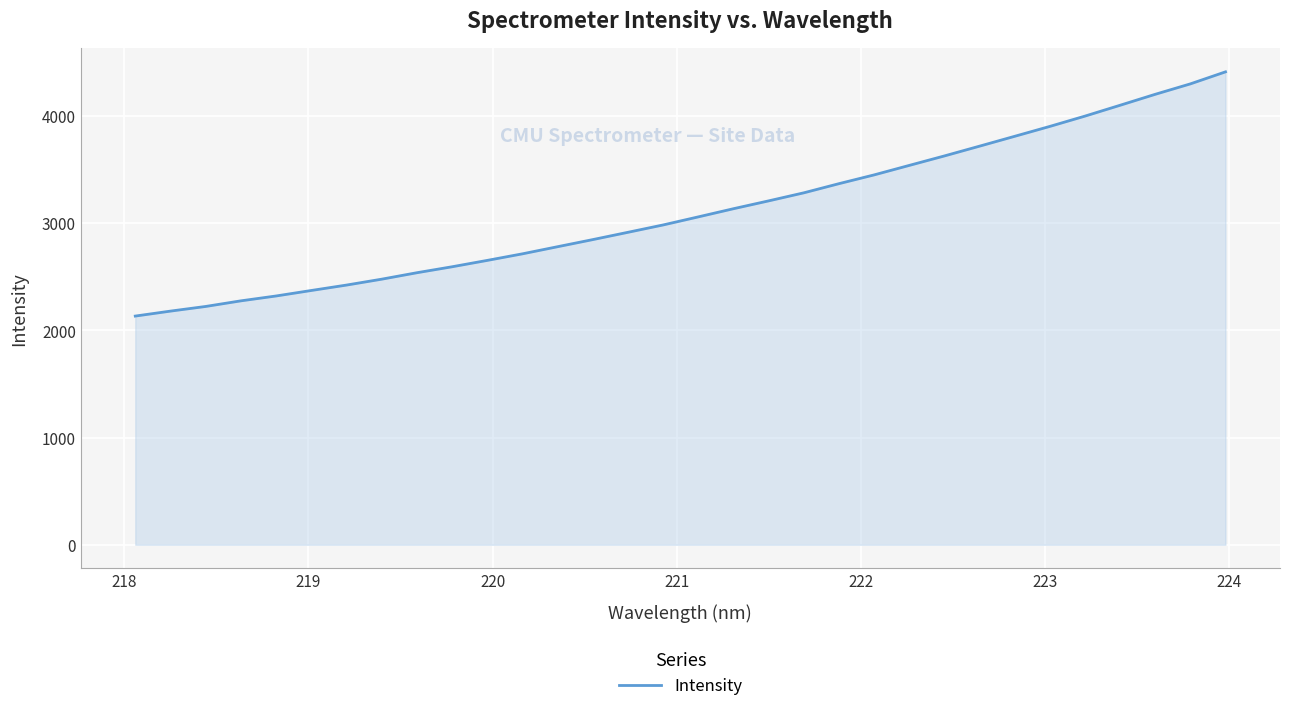

What is the maximum value shown in the chart?

4412.4